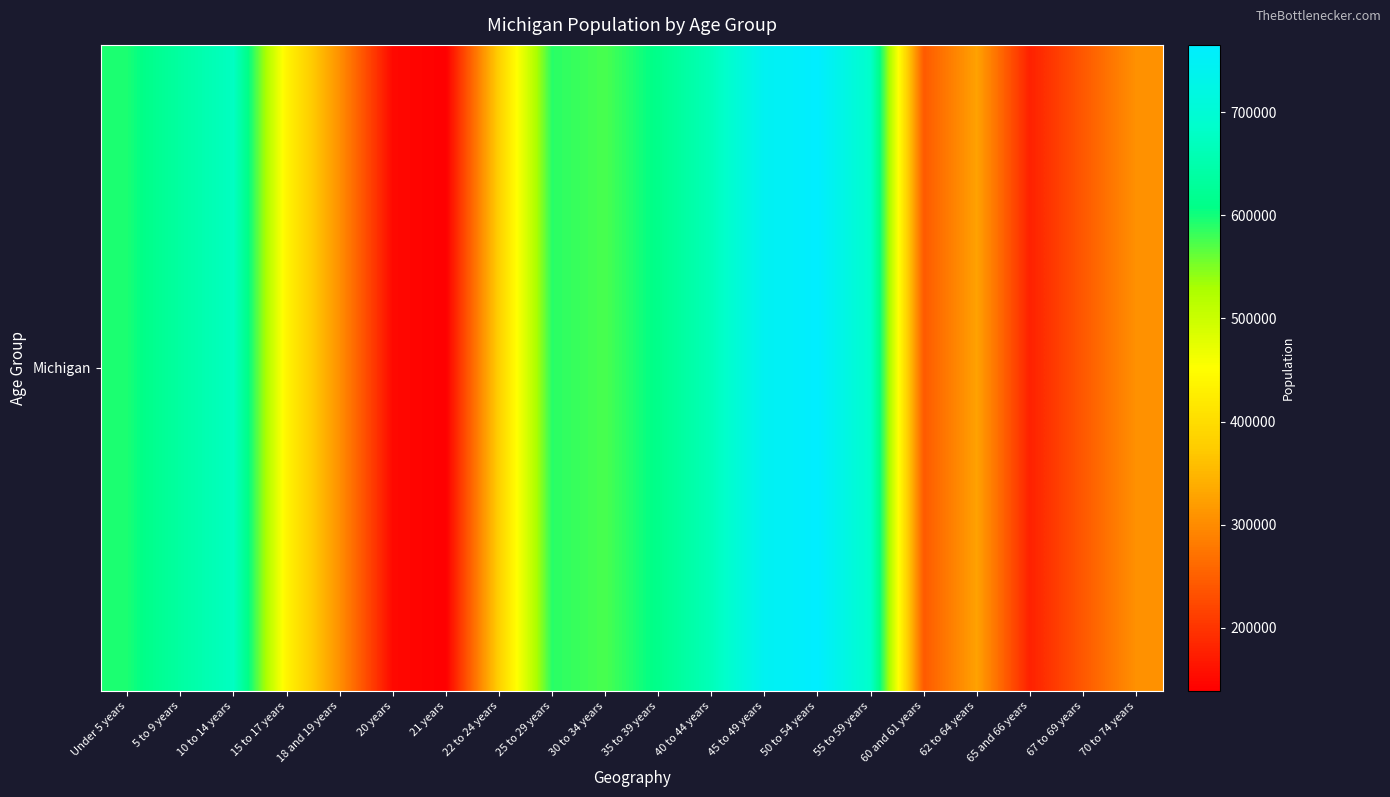

At which label does the data first exceed 574566?

Under 5 years